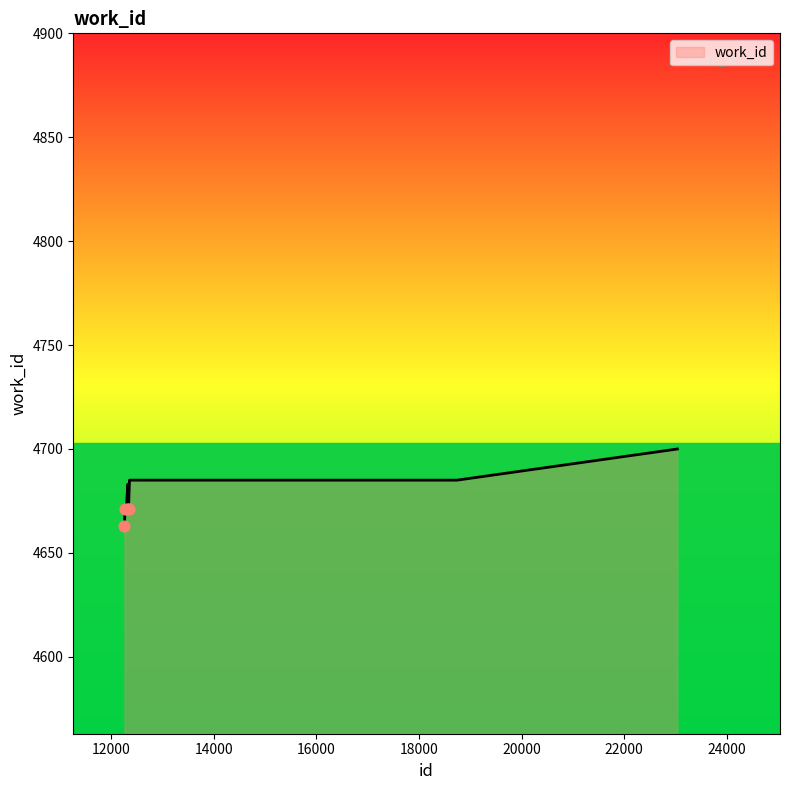

What is the difference between the maximum and minimum values?

37